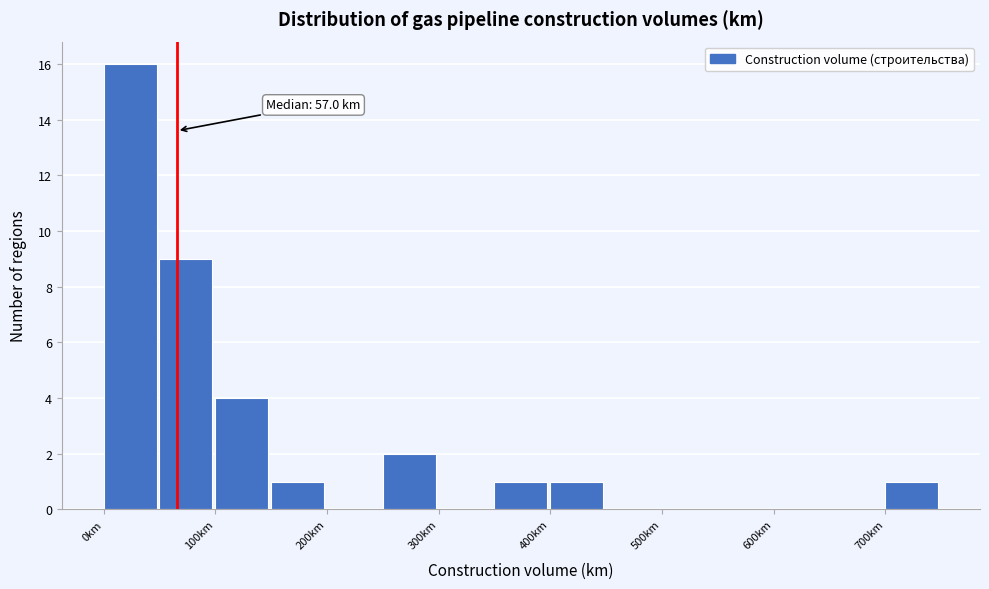

Over which range of the x-axis is the bar tallest?

0 to 50